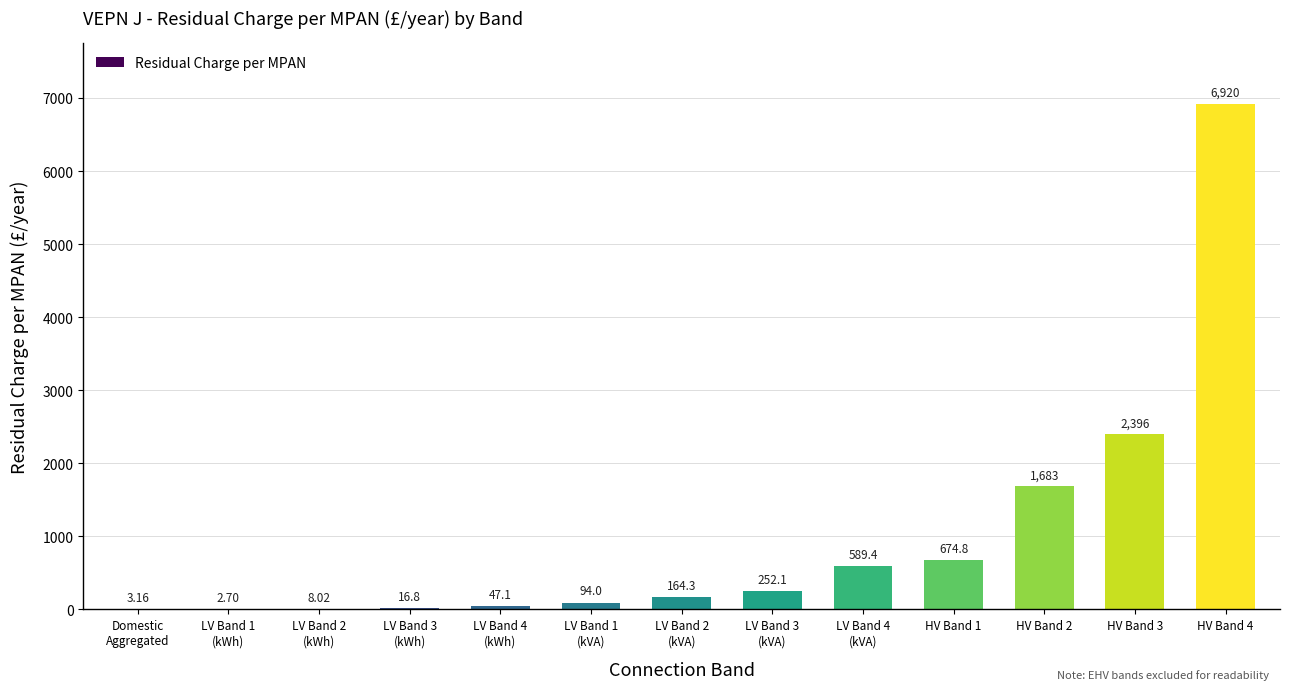

List the labels in order of value, largest first.

HV Band 4, HV Band 3, HV Band 2, HV Band 1, LV Band 4
(kVA), LV Band 3
(kVA), LV Band 2
(kVA), LV Band 1
(kVA), LV Band 4
(kWh), LV Band 3
(kWh), LV Band 2
(kWh), Domestic
Aggregated, LV Band 1
(kWh)